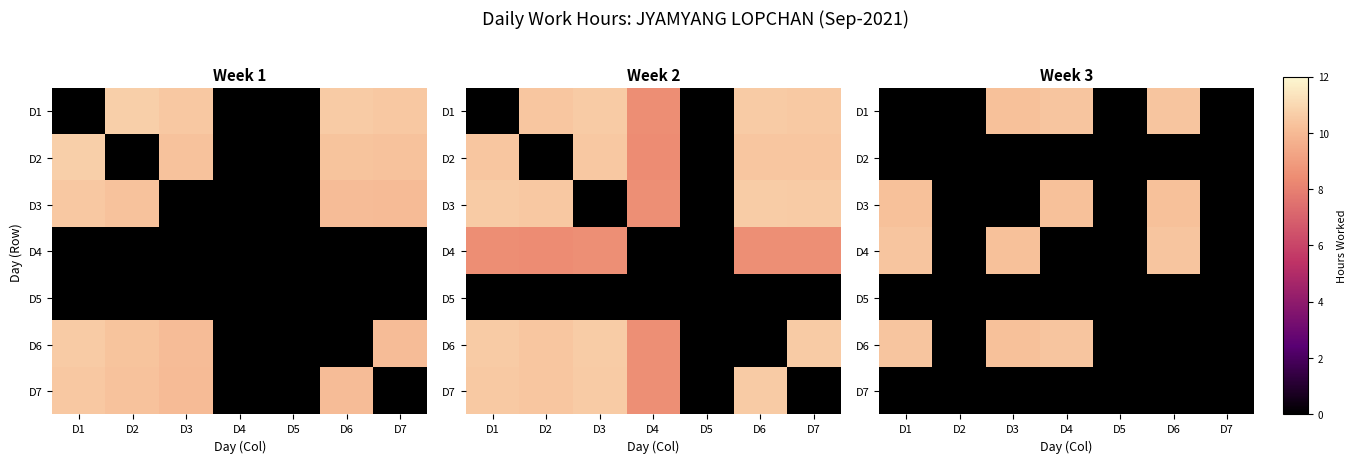

Is it true that D2 equals 0.0 at D1?

True